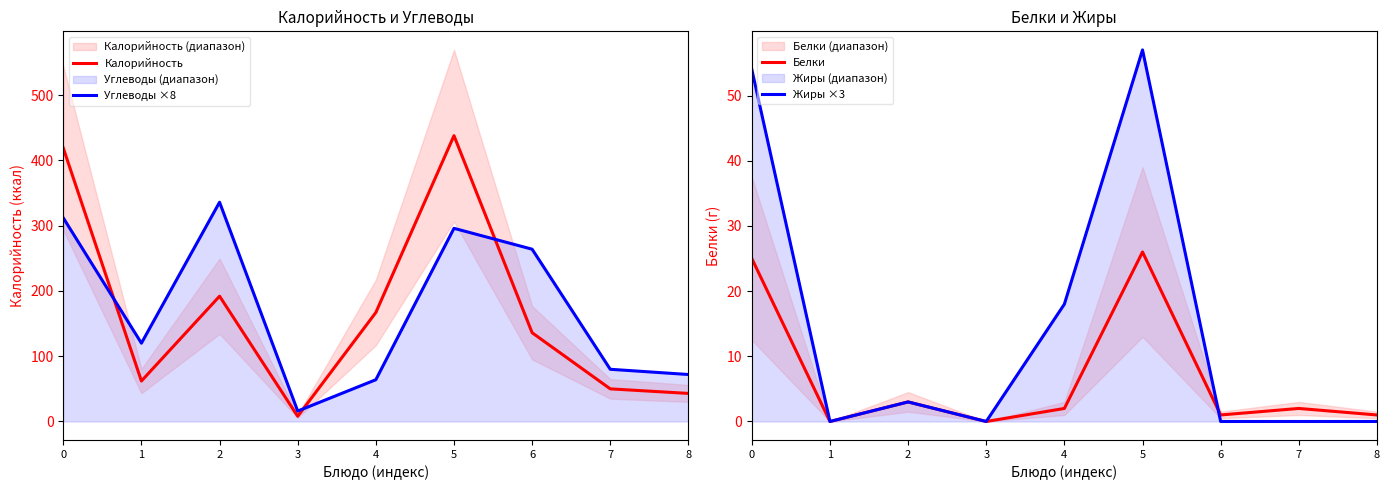

How many categories are shown in the chart?

9